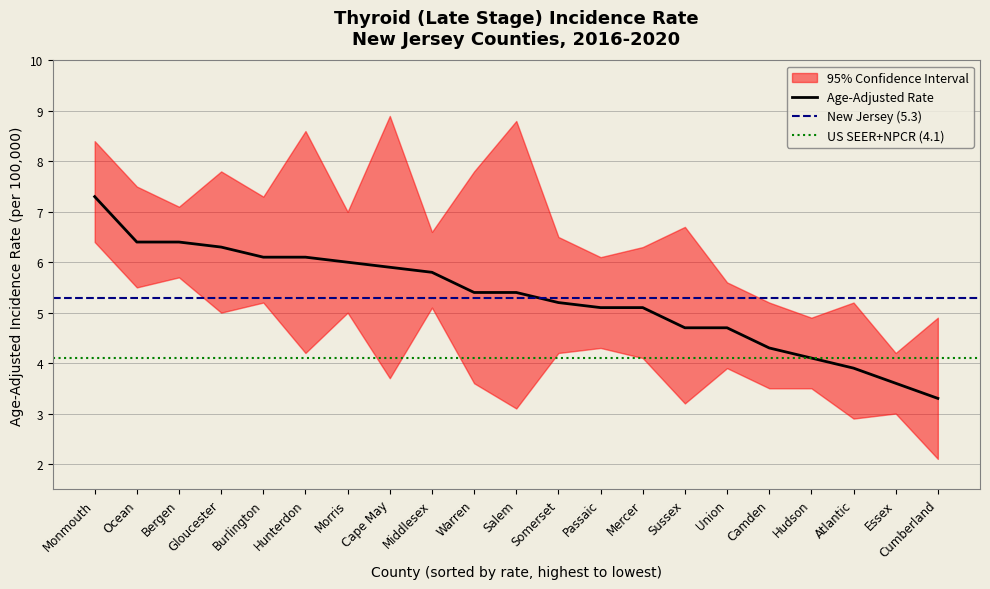

At which category is the sum across all series the highest?

Monmouth